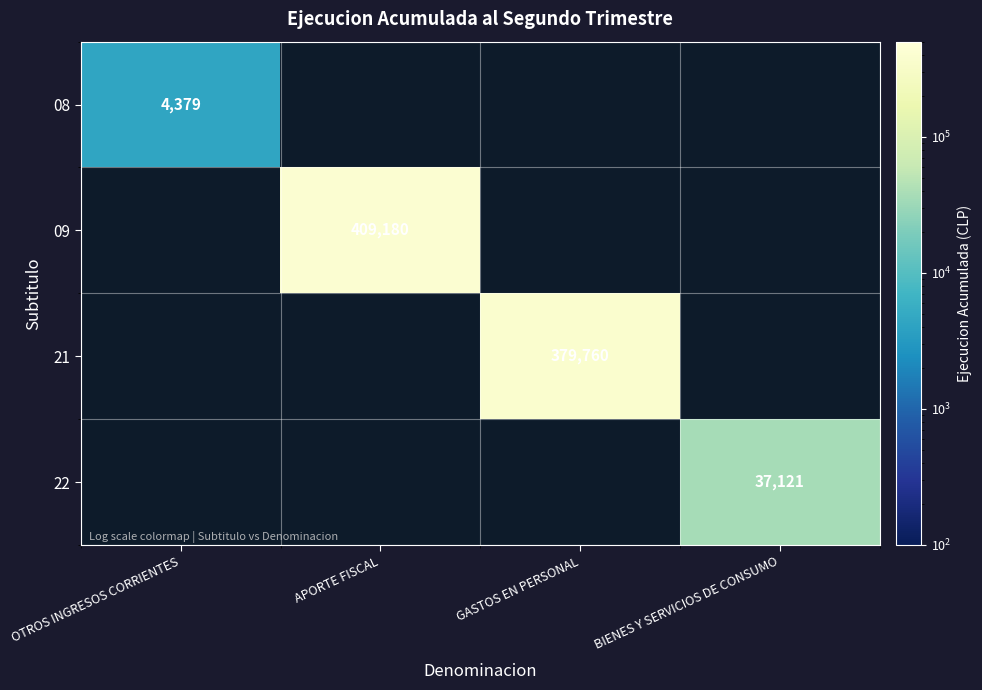

True or false: 08 has a value of 6407 at OTROS INGRESOS CORRIENTES.

False